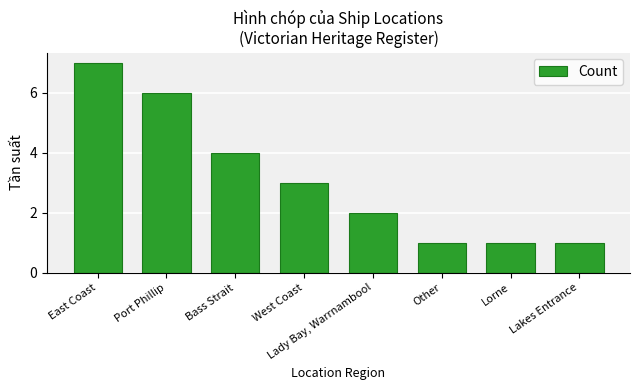

What is the label of the 5th bar from the right?

West Coast